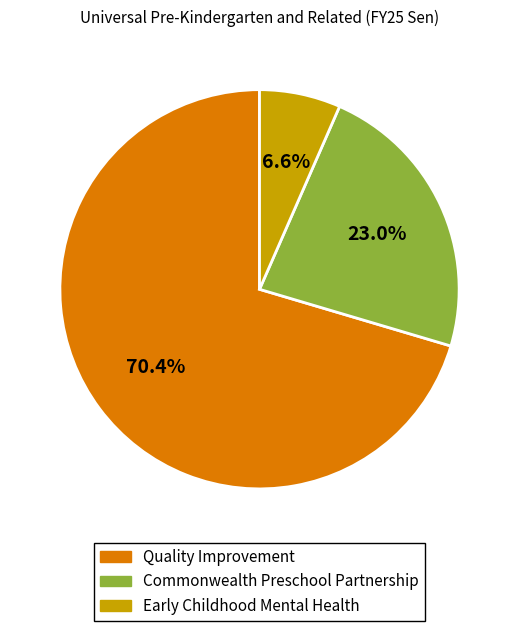

How many slices are in this pie chart?

3